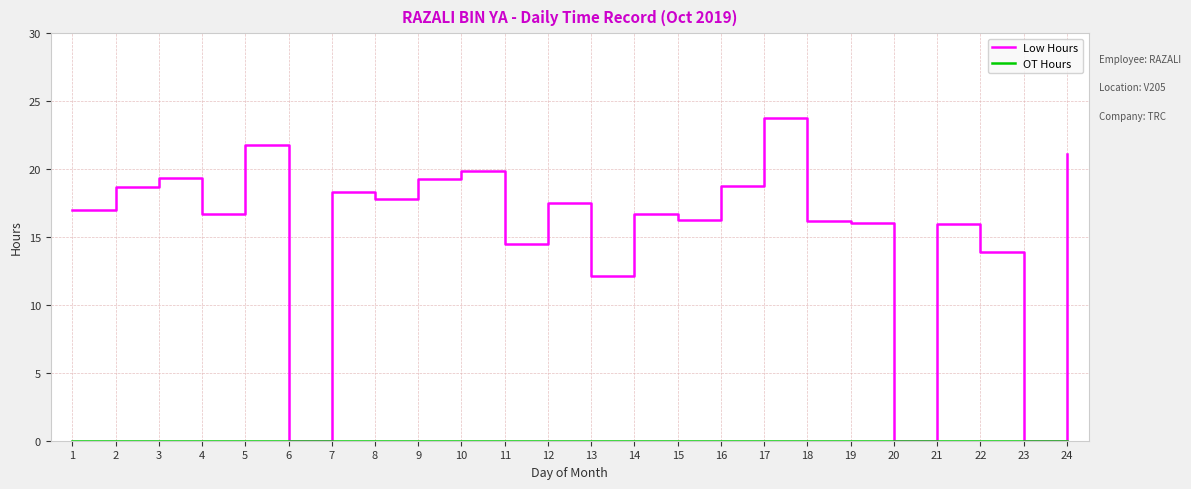

Which series has the widest spread of values?

Low Hours